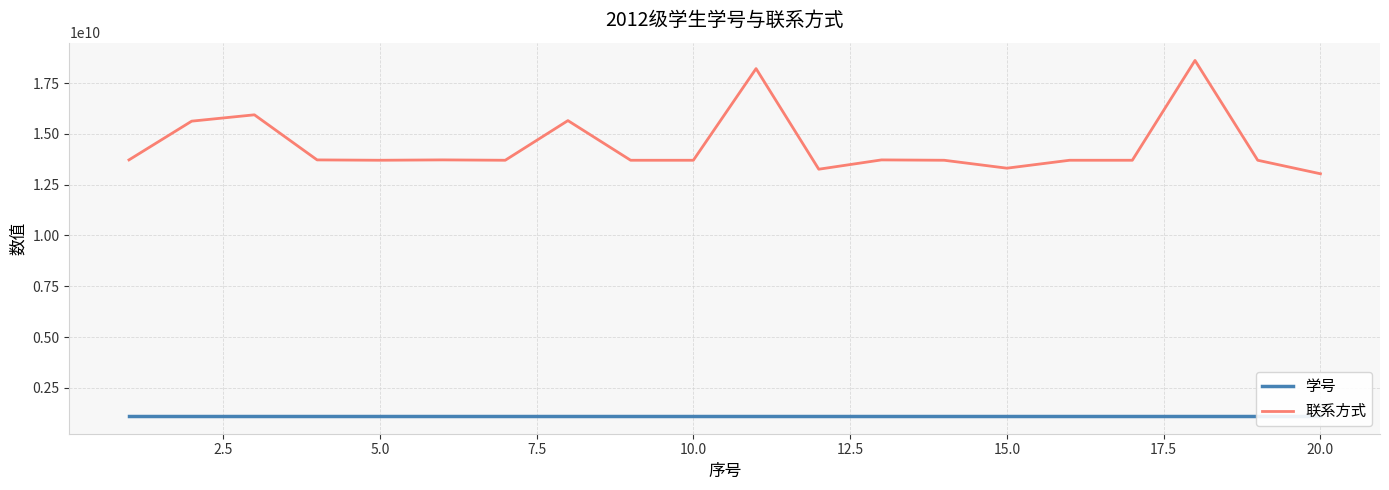

What is the minimum value for 联系方式?

13035918666